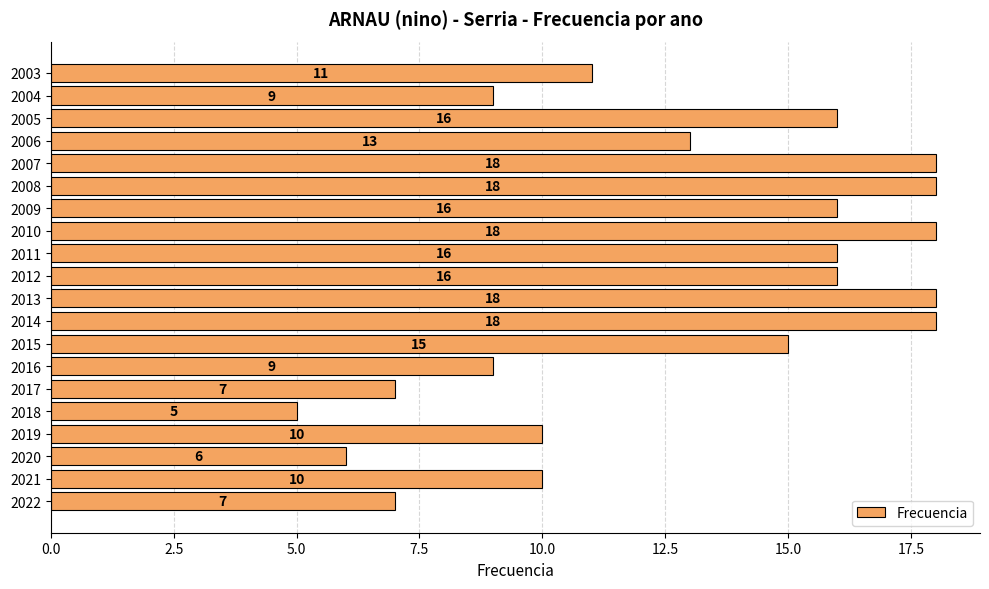

Between 2011 and 2014, which is larger?

2014